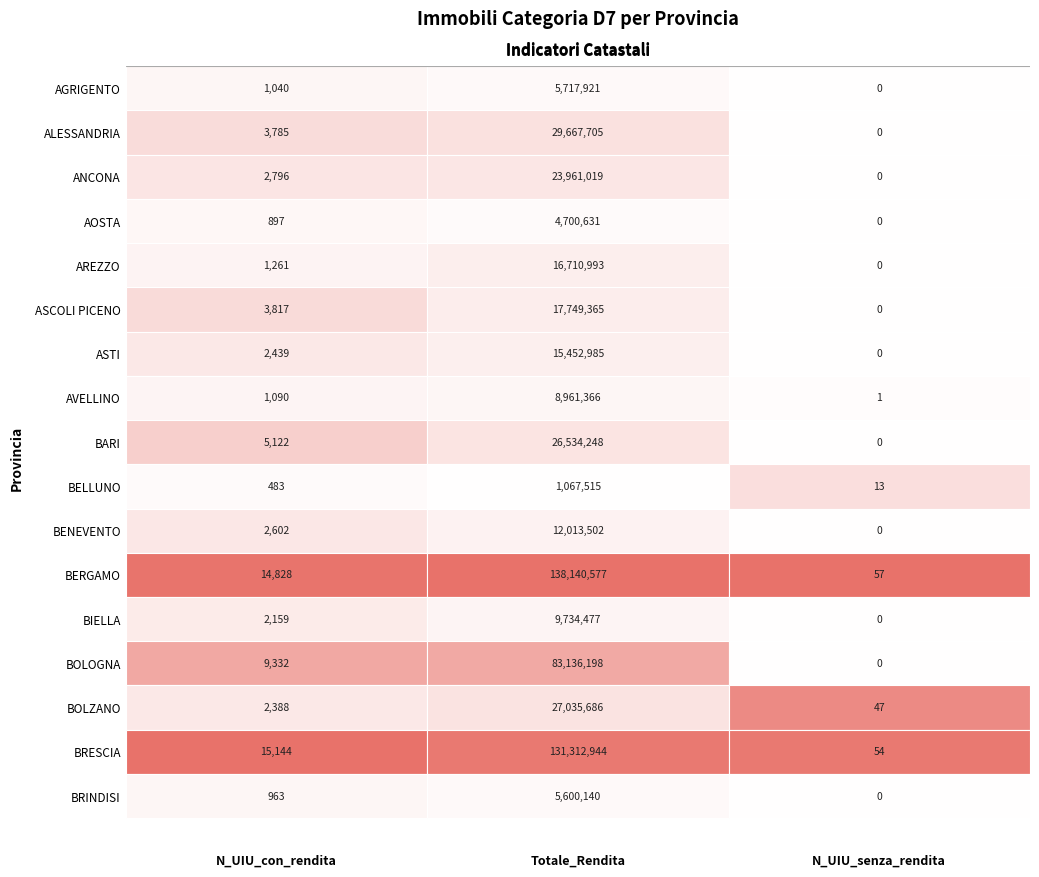

Which series has the widest spread of values?

BERGAMO